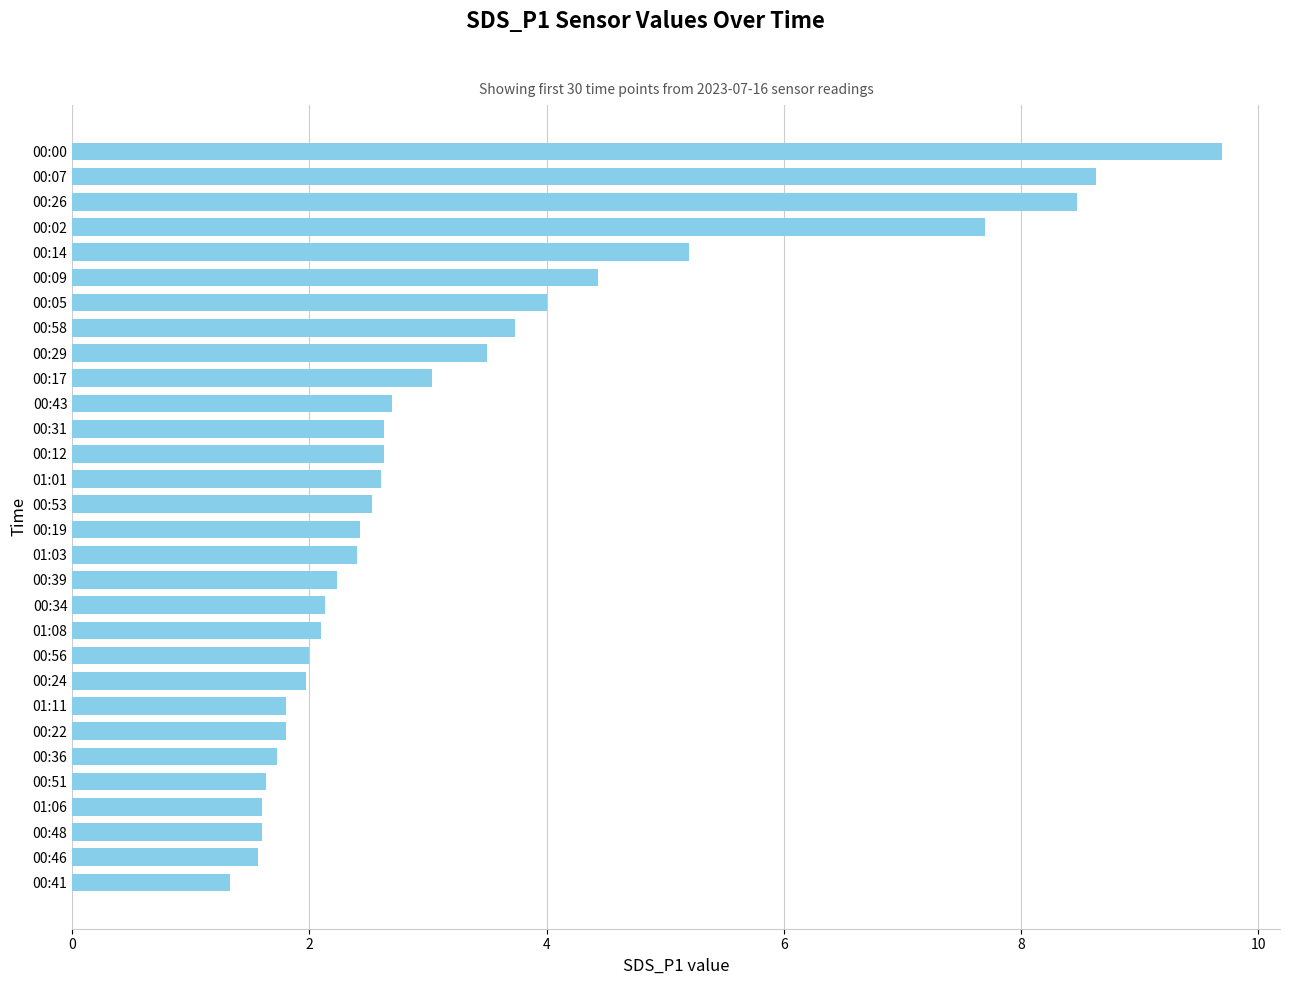

Which has a higher value, 00:05 or 00:34?

00:05